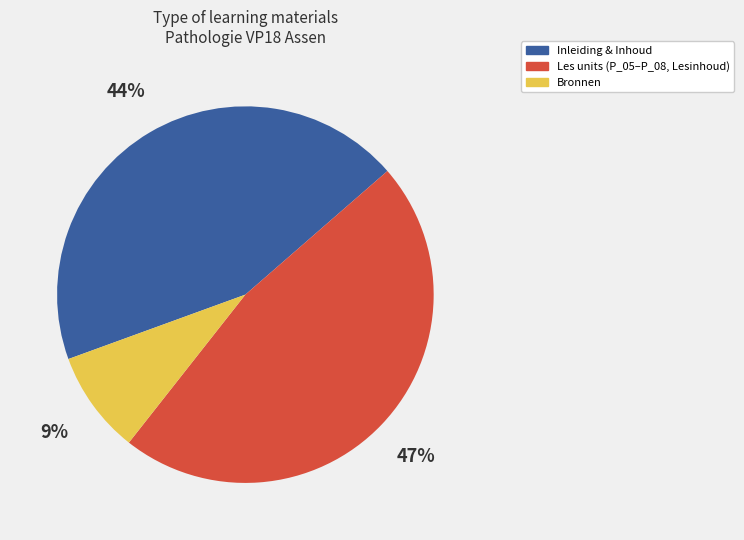

To the nearest percent, what is the average slice percentage?

33%